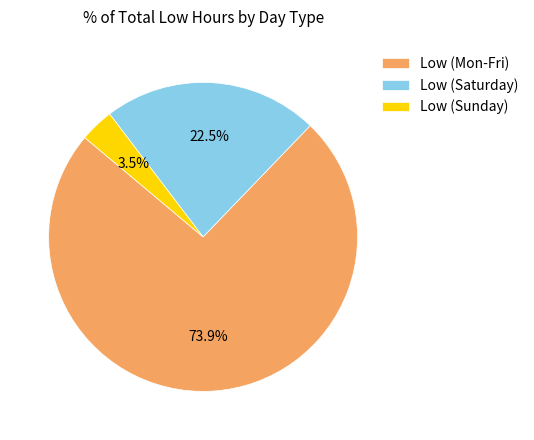

Between Low (Saturday) and Low (Sunday), which is larger?

Low (Saturday)